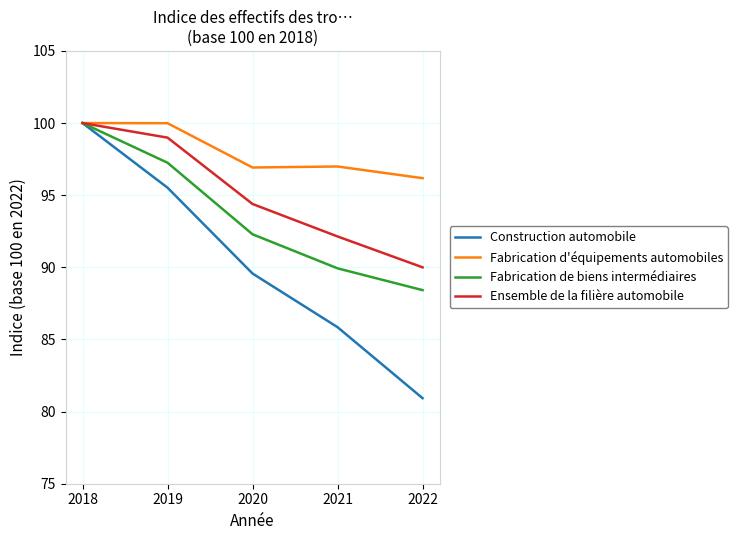

Where does the Ensemble de la filière automobile series first go above 94?

2018